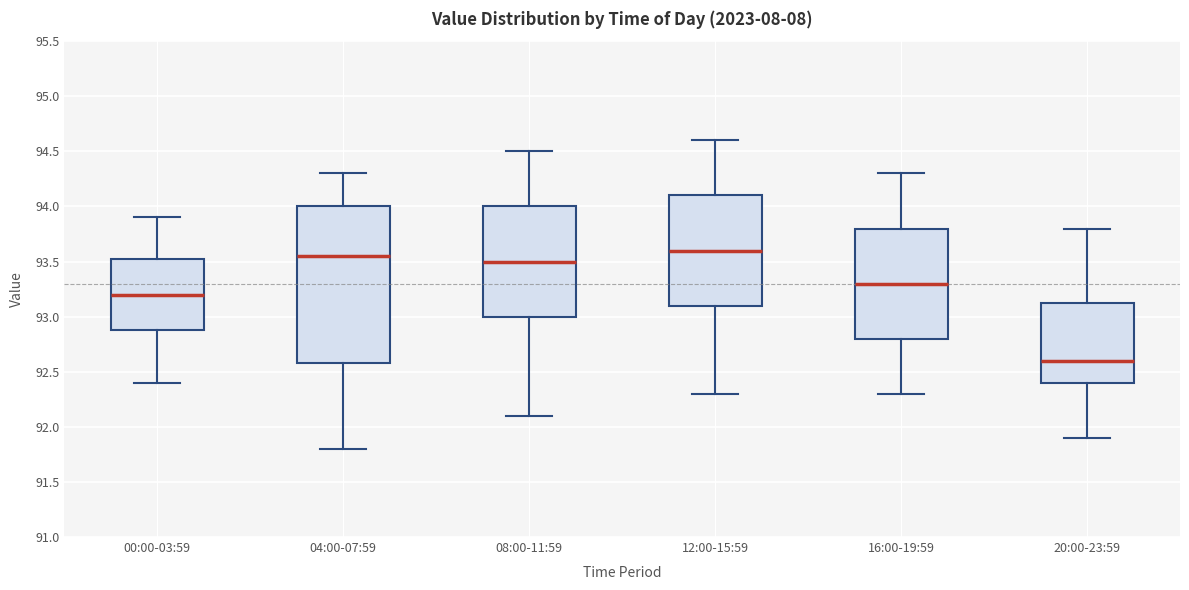

Where does the median line of the box for 20:00-23:59 sit on the y-axis? The values are not printed on the chart, so give them approximately, as read against the axis.

92.60